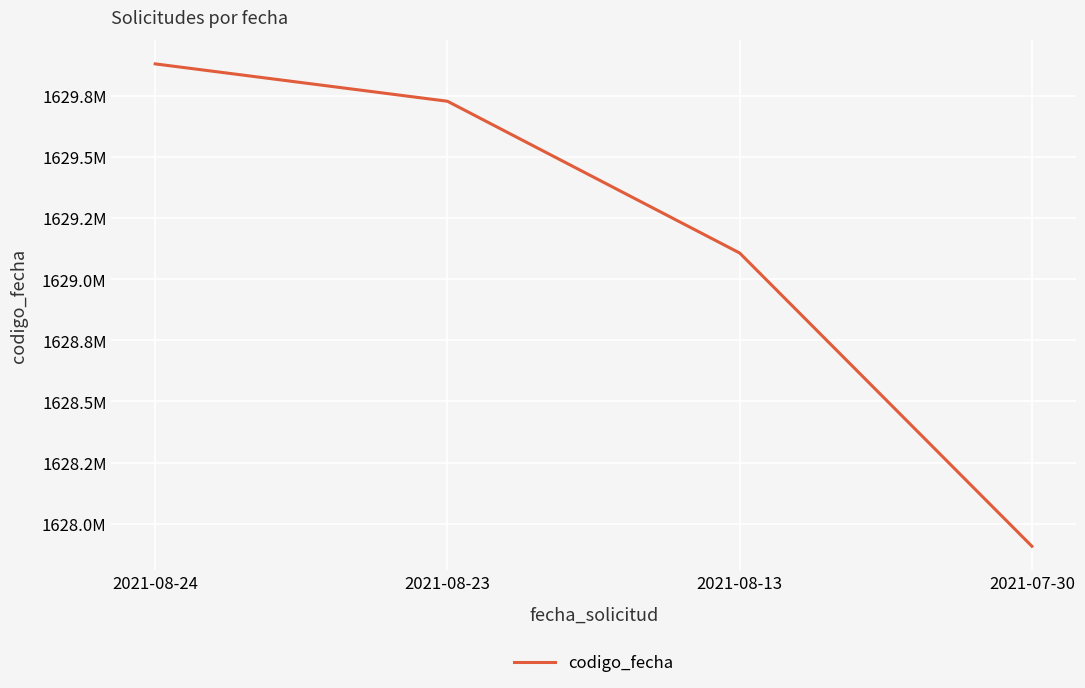

What is the difference between the second highest and second lowest values?

620604